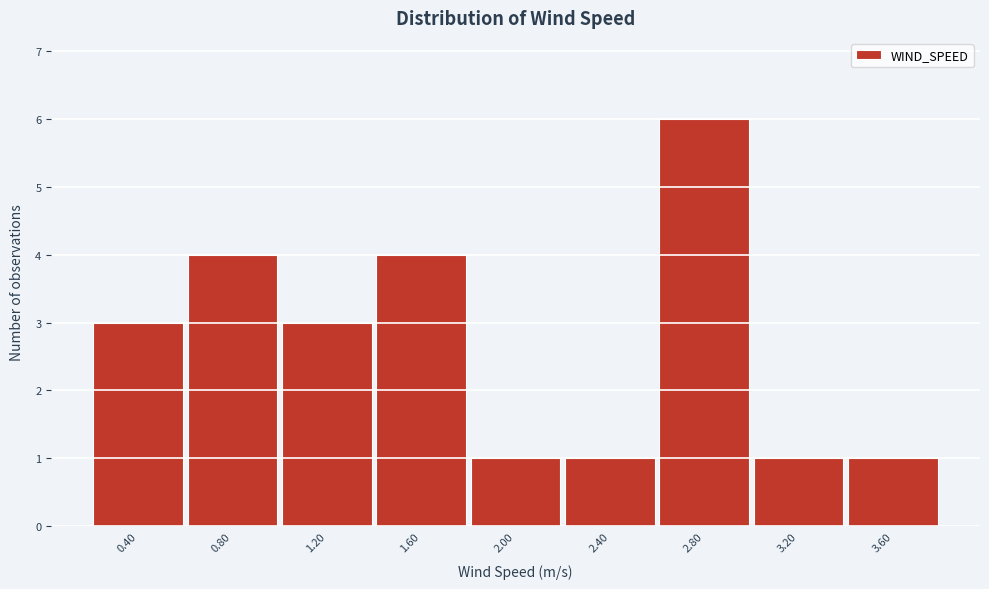

Reading right to left, list all the values displayed in this chart.

1	1	6	1	1	4	3	4	3